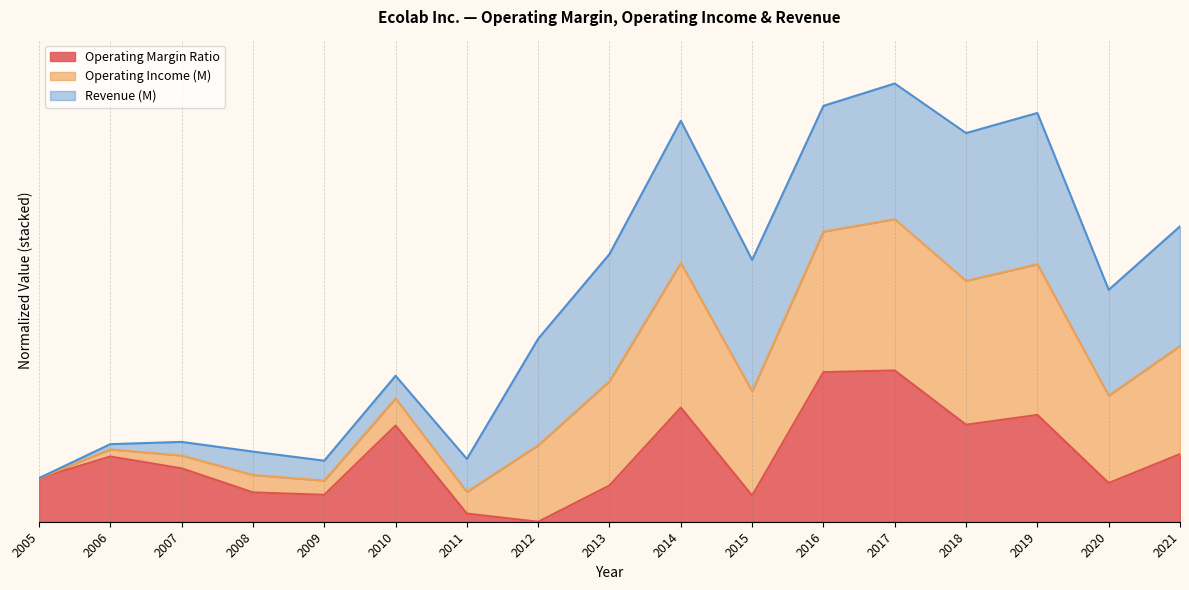

What is the average value of the Operating Margin Ratio series?

0.4